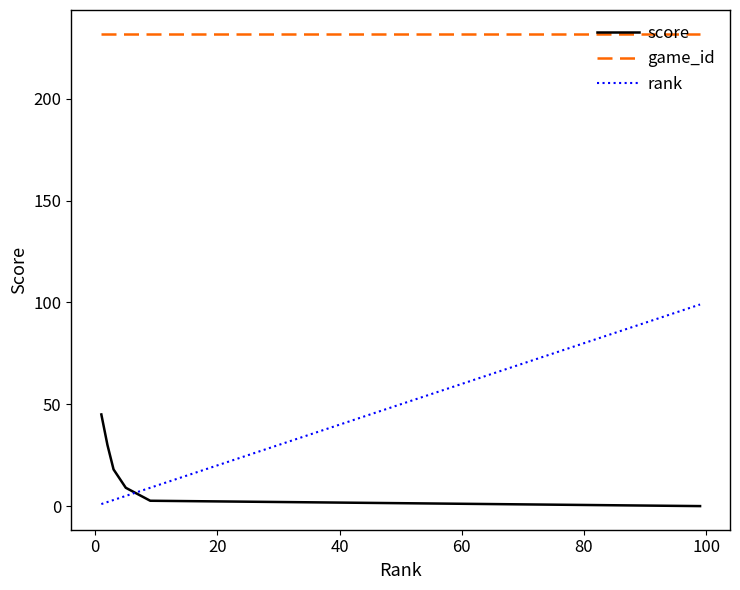

List the series in order of their peak value, lowest first.

score, rank, game_id